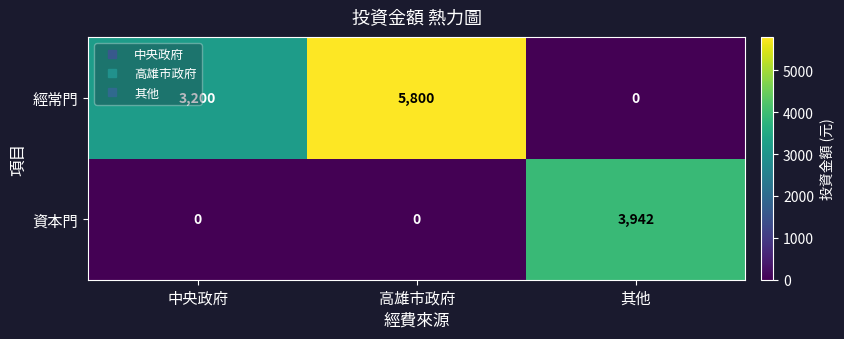

Which label corresponds to the largest value in the chart?

高雄市政府